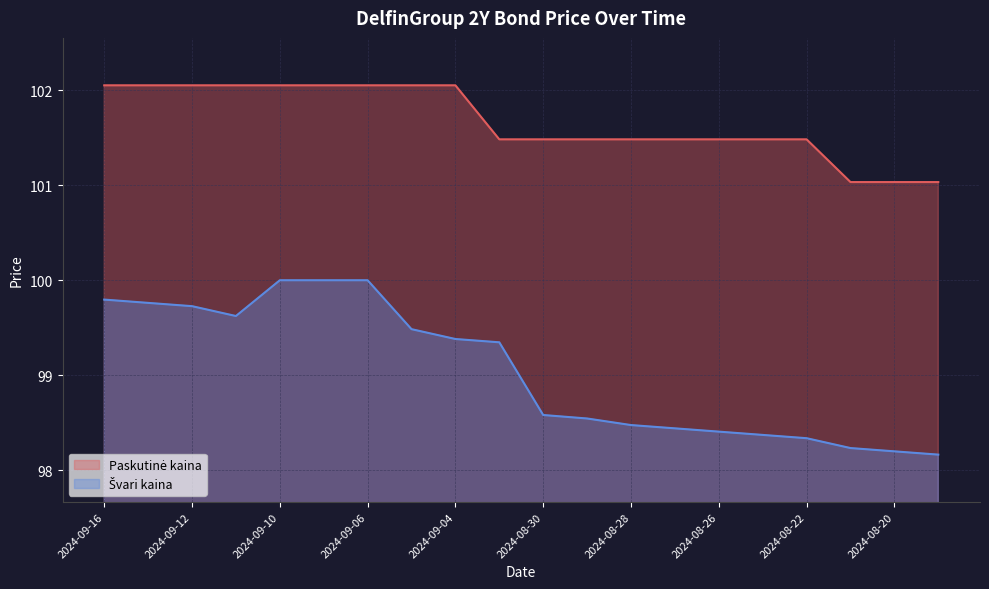

Does the chart display data point markers on the line(s)?

No